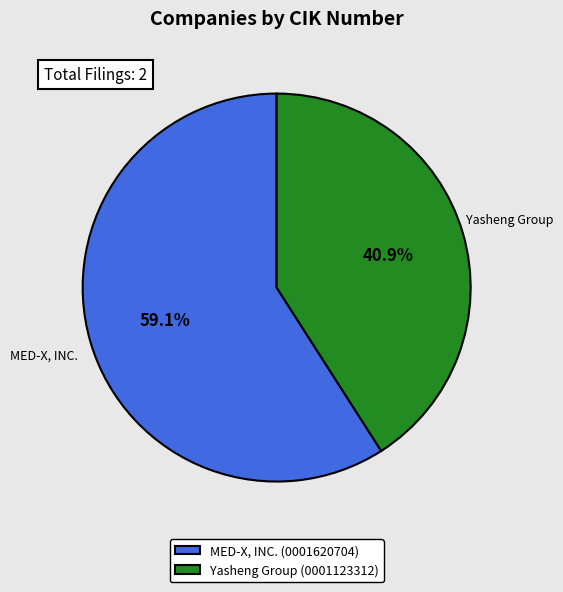

What is the total percentage of MED-X, INC. (0001620704) and Yasheng Group (0001123312)?

100.0%